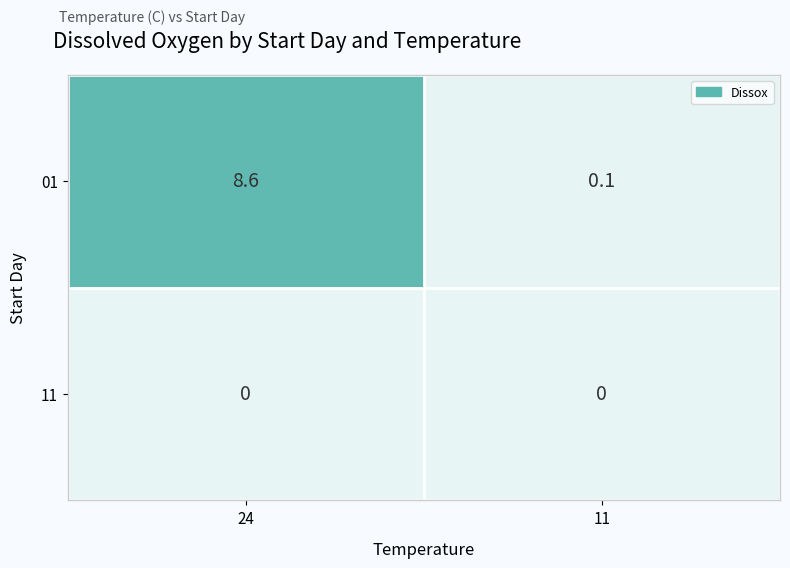

At which label is 01 closest to 4?

11